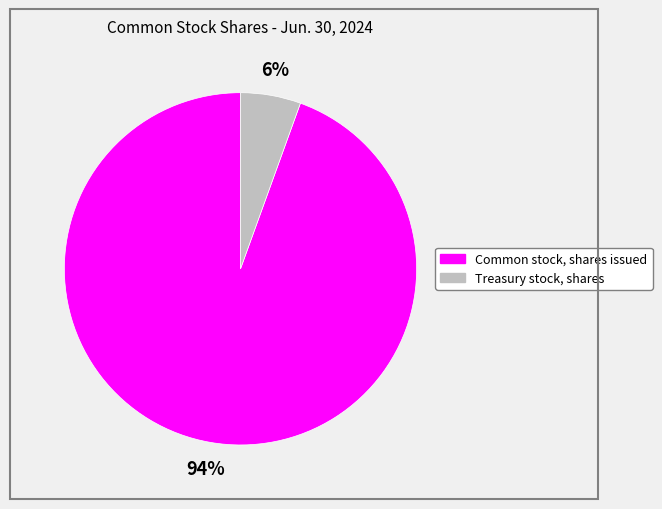

What is the majority slice?

Common stock, shares issued